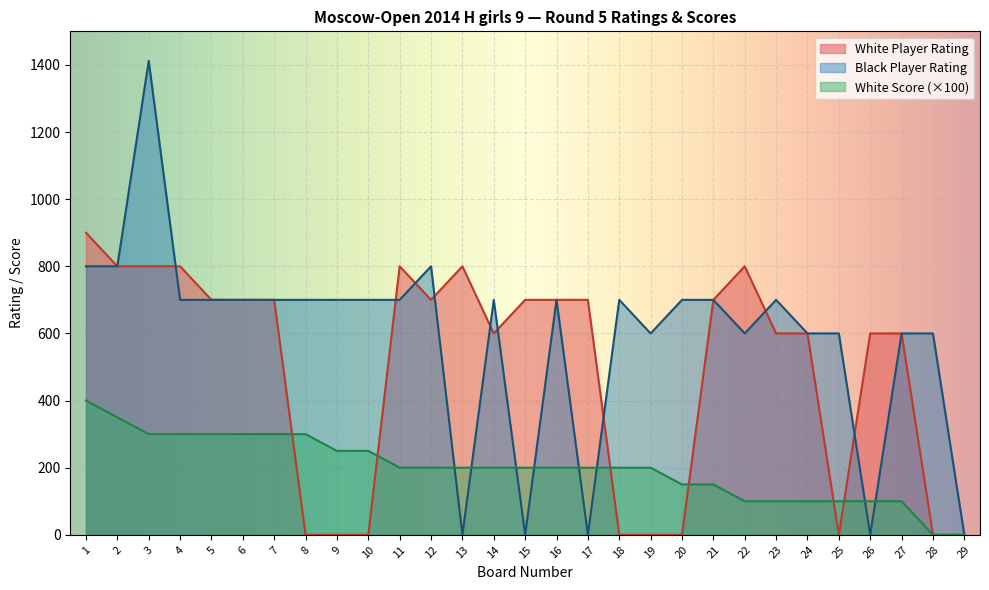

At 20, list the series in order from largest to smallest.

Black Player Rating, White Score (×100), White Player Rating